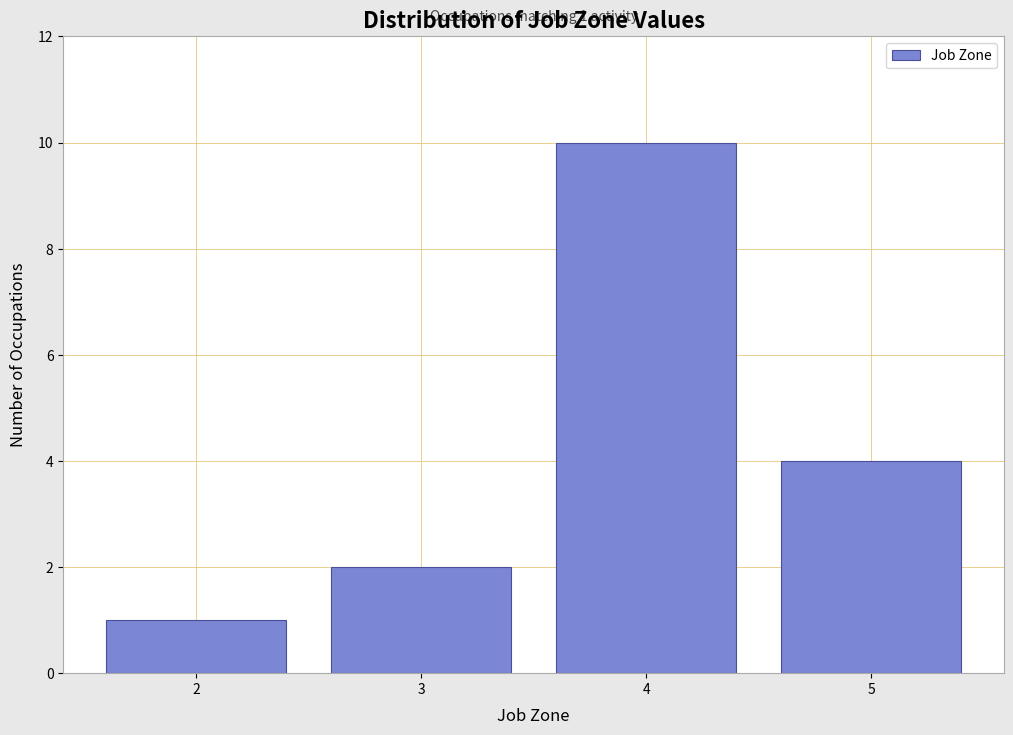

Reading right to left, what are all the values shown in this chart?

4	10	2	1